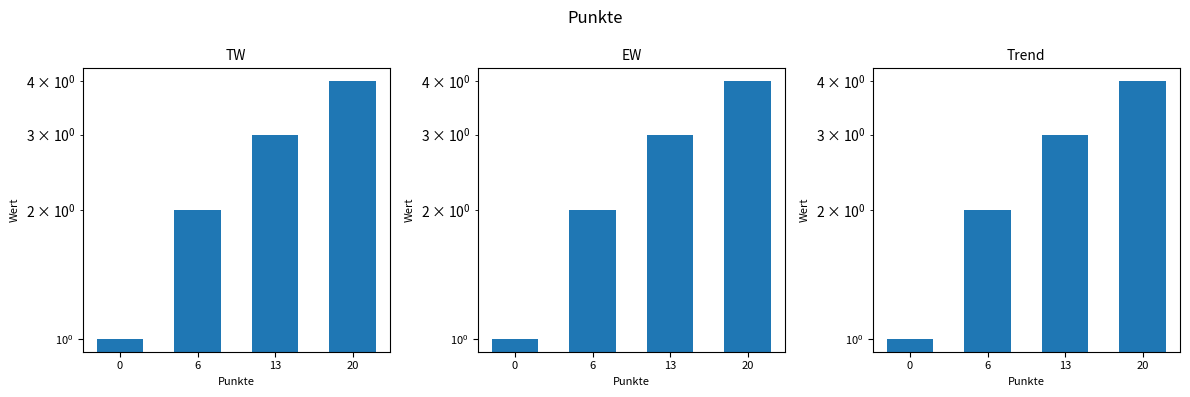

How many groups of bars are there?

4